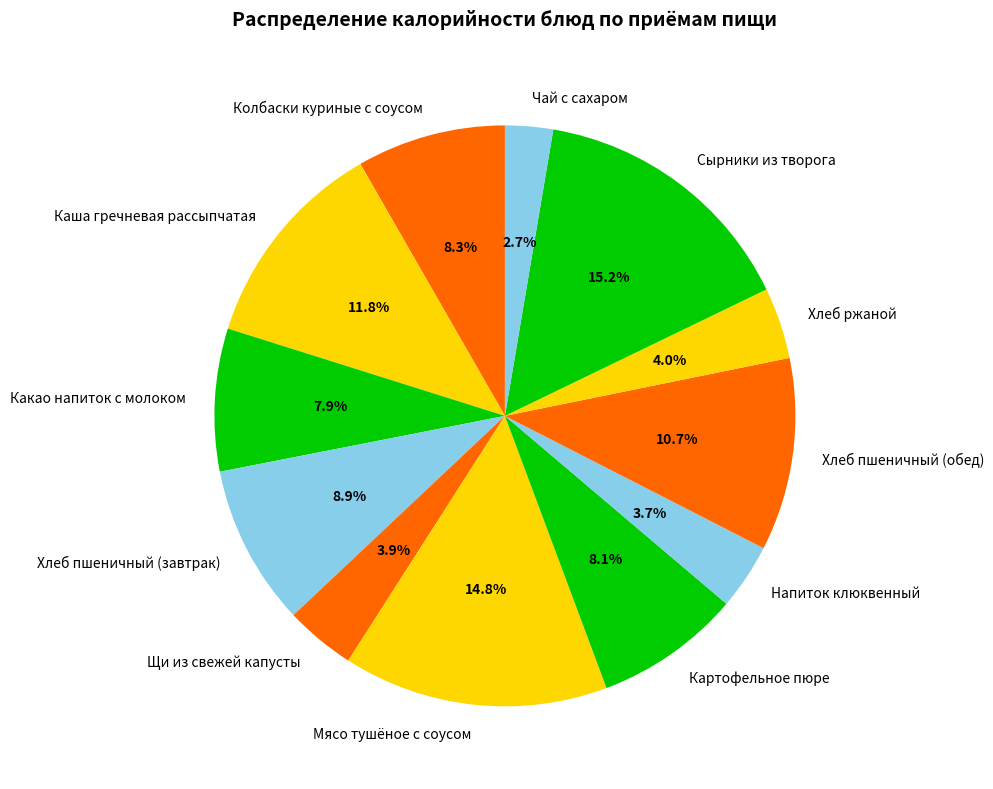

To the nearest percent, what is the difference between the largest and smallest slice percentages?

12%